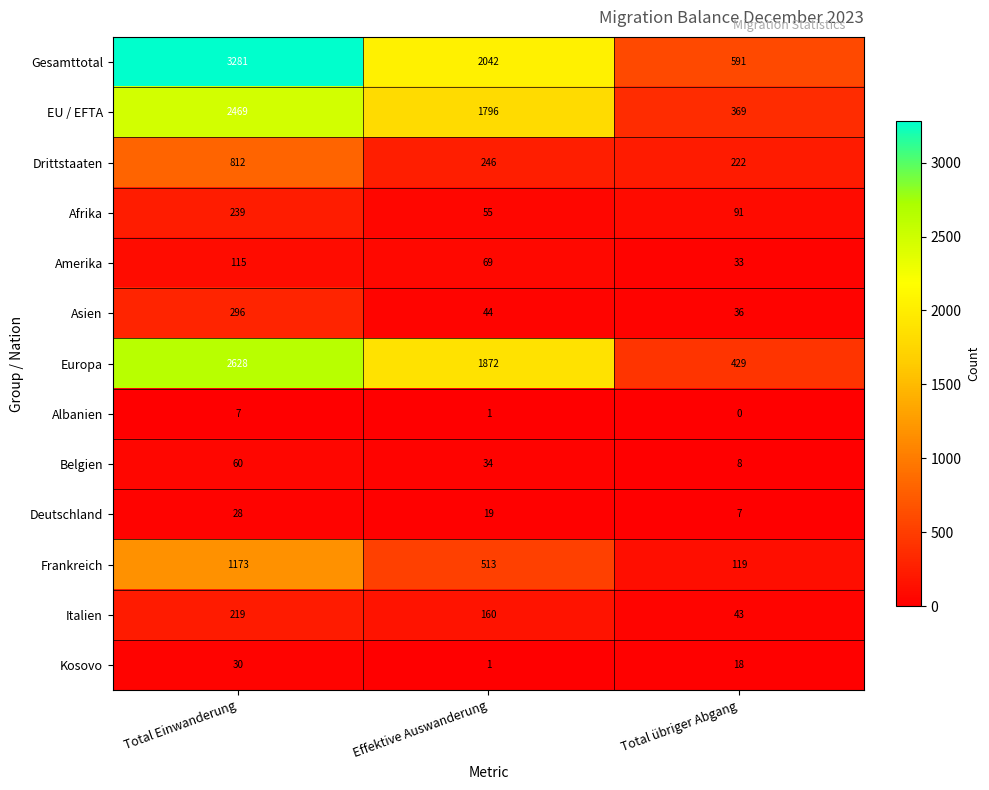

What is the spread (max minus min) of values at Total Einwanderung?

3274